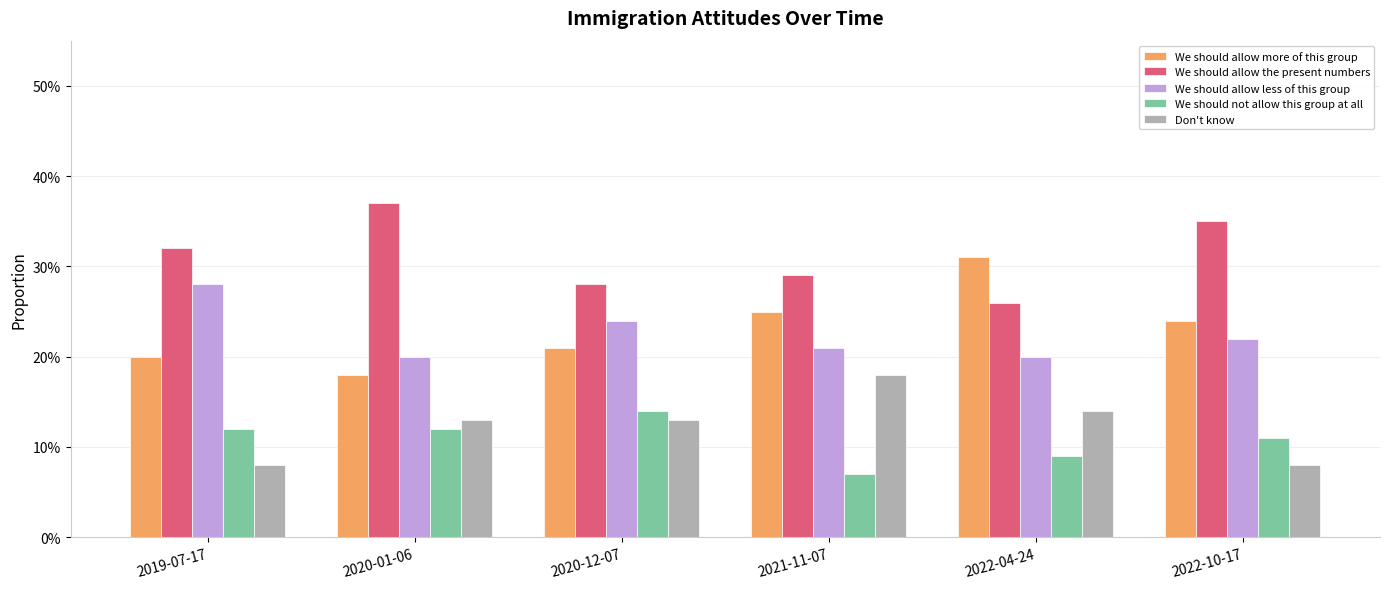

What is the difference between the maximum and minimum values in the Don't know series?

0.1